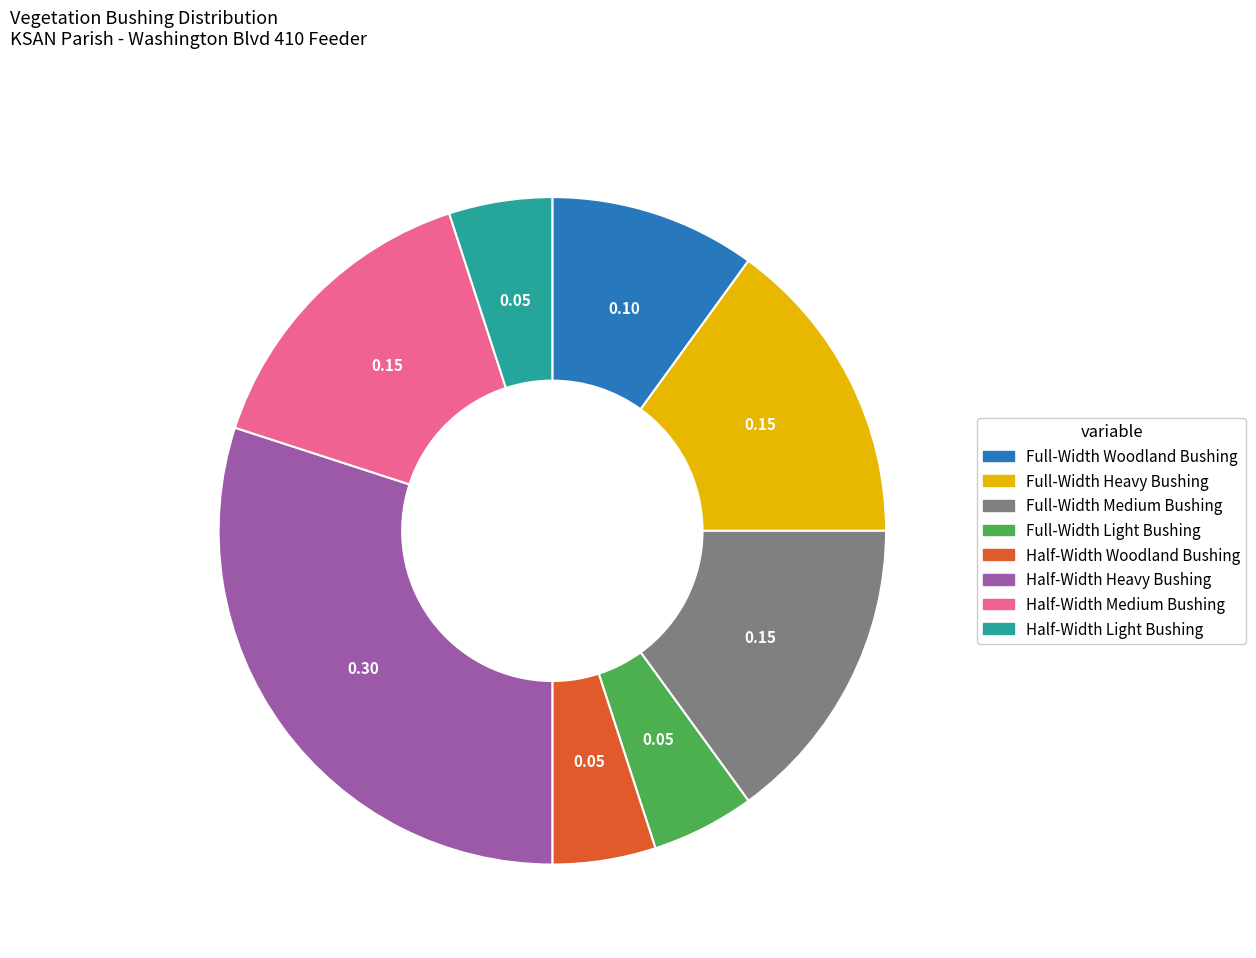

Is it true that Full-Width Woodland Bushing is 24% of the pie?

False